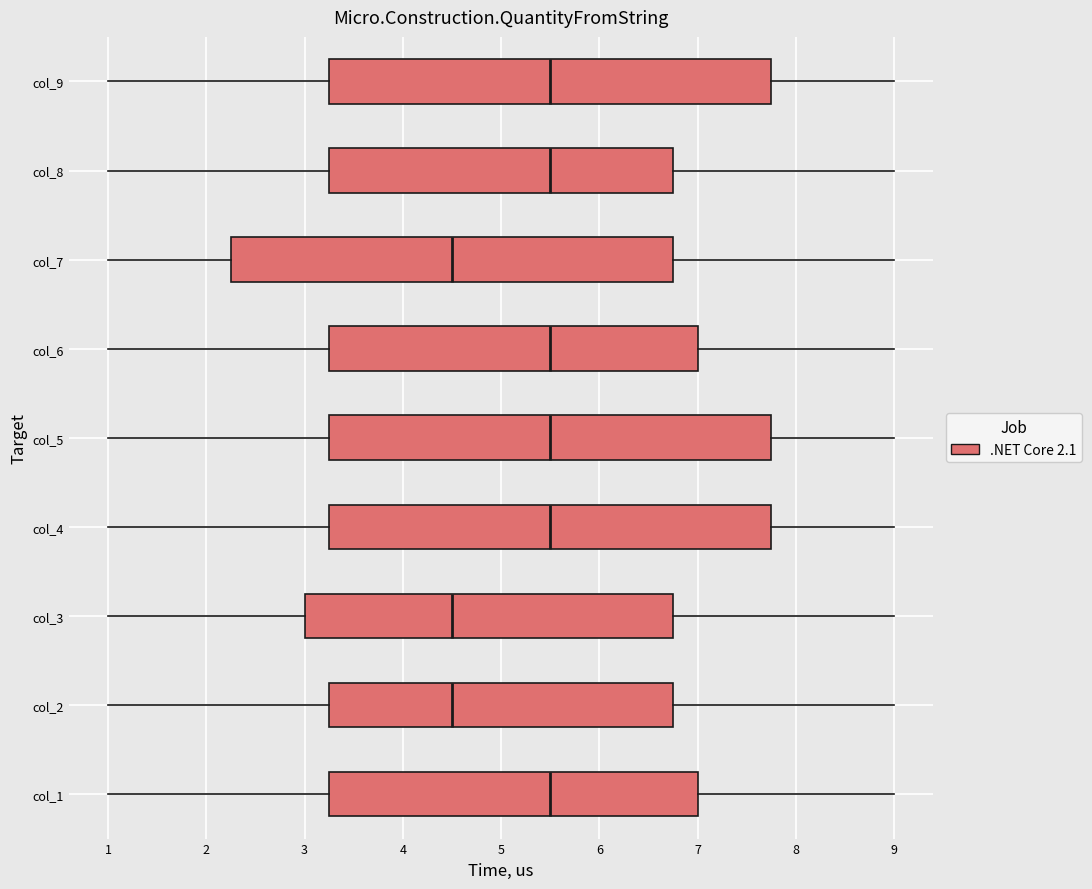

Reading bottom to top, transcribe this box plot: for each box, give where its median line is, the range the box spans, and where its two whiskers end, as read against the x-axis. The values are not printed on the chart, so give them approximately, as read against the axis.

col_1: median 5.5, box 3.3 to 7.0, whiskers 1.0 to 9.0
col_2: median 4.5, box 3.3 to 6.8, whiskers 1.0 to 9.0
col_3: median 4.5, box 3.0 to 6.8, whiskers 1.0 to 9.0
col_4: median 5.5, box 3.3 to 7.8, whiskers 1.0 to 9.0
col_5: median 5.5, box 3.3 to 7.8, whiskers 1.0 to 9.0
col_6: median 5.5, box 3.3 to 7.0, whiskers 1.0 to 9.0
col_7: median 4.5, box 2.3 to 6.8, whiskers 1.0 to 9.0
col_8: median 5.5, box 3.3 to 6.8, whiskers 1.0 to 9.0
col_9: median 5.5, box 3.3 to 7.8, whiskers 1.0 to 9.0